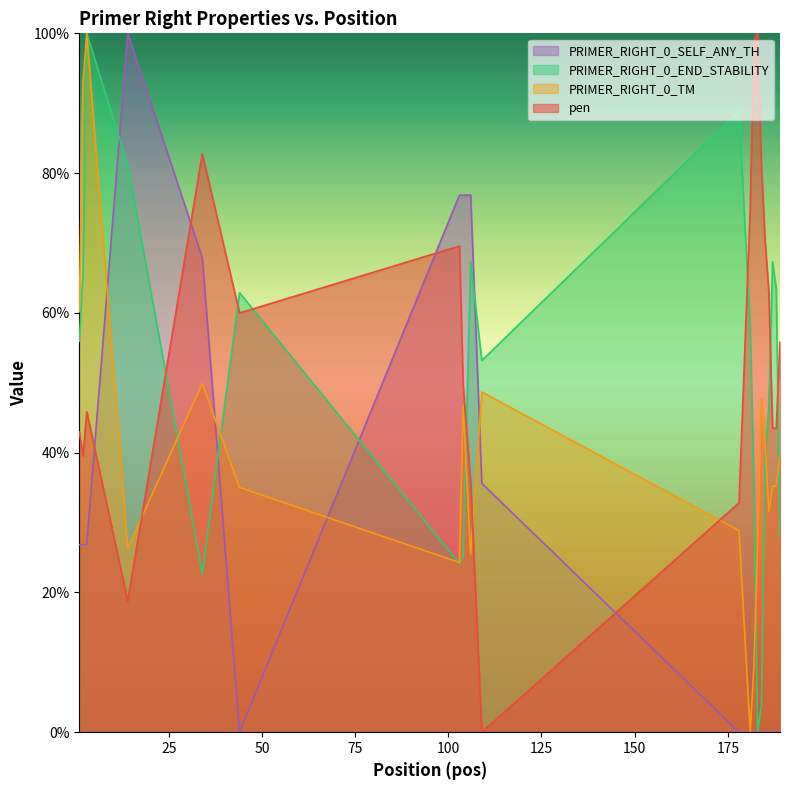

Reading left to right, what are all the values shown in this chart?

pen: 43.0	39.5	45.9	18.8	82.8	60.0	69.6	49.5	35.9	0.0	32.8	74.9	99.0	100.0	81.3	70.3	63.0	43.5	43.5	55.8
PRIMER_RIGHT_0_TM: 60.2	92.9	100.0	26.3	49.9	35.0	24.3	46.7	25.4	48.7	28.9	0.0	9.6	26.8	47.8	41.7	31.6	35.2	35.2	39.7
PRIMER_RIGHT_0_END_STABILITY: 56.0	65.7	100.0	81.2	22.7	62.9	24.1	25.2	67.3	53.2	88.9	58.2	34.9	0.0	3.9	39.6	46.5	67.3	63.4	27.7
PRIMER_RIGHT_0_SELF_ANY_TH: 26.8	26.8	26.8	100.0	67.9	0.0	76.9	76.9	76.9	35.6	0.0	0.0	0.0	0.0	0.0	0.0	0.0	0.0	0.0	0.0